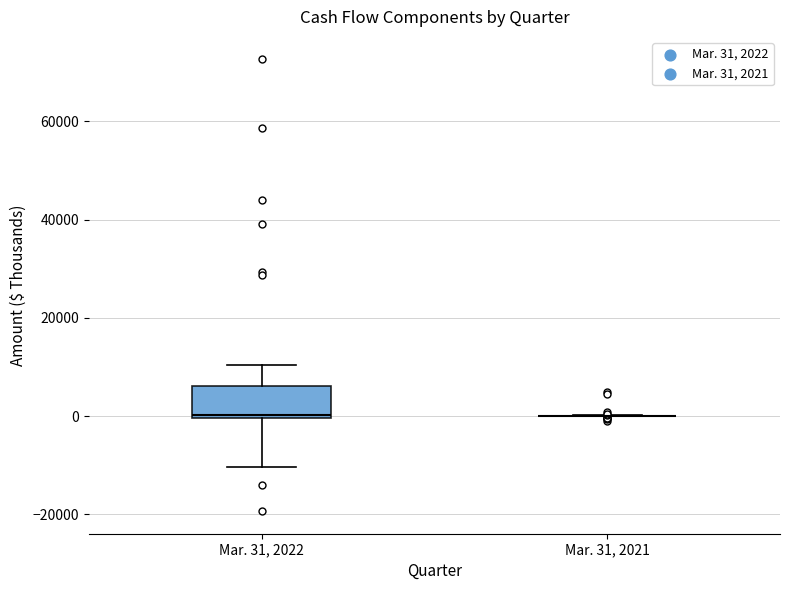

Reading left to right, read every box against the y-axis: the position of its median line, the range the box covers, and the ends of its whiskers. The values are not printed on the chart, so give them approximately, as read against the axis.

Mar. 31, 2022: median 0, box 0 to 6000, whiskers -10000 to 10000
Mar. 31, 2021: box collapsed to a line at 0, whiskers 0 to 0